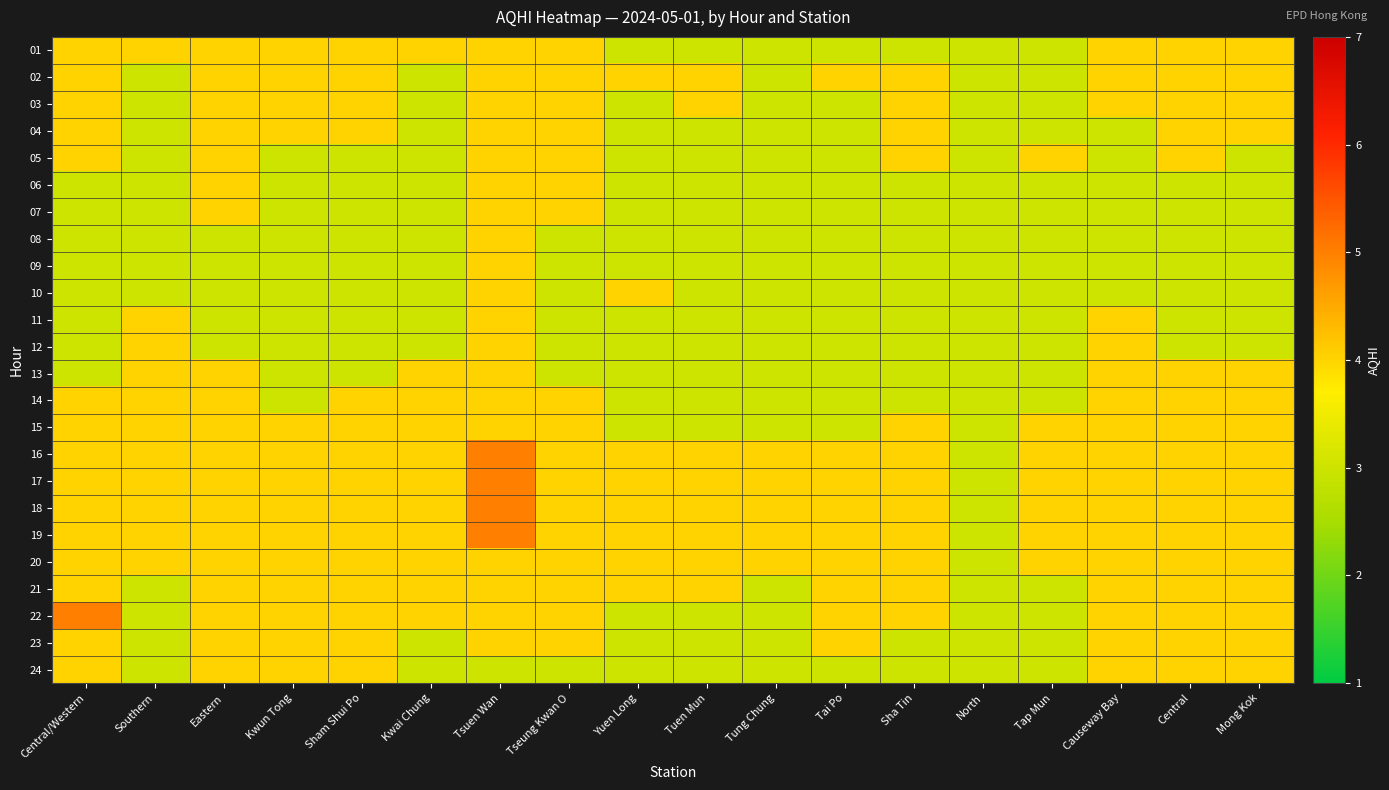

Reading left to right, what are all the values shown in this chart?

01: Central/Western=4	Southern=4	Eastern=4	Kwun Tong=4	Sham Shui Po=4	Kwai Chung=4	Tsuen Wan=4	Tseung Kwan O=4	Yuen Long=3	Tuen Mun=3	Tung Chung=3	Tai Po=3	Sha Tin=3	North=3	Tap Mun=3	Causeway Bay=4	Central=4	Mong Kok=4
02: Central/Western=4	Southern=3	Eastern=4	Kwun Tong=4	Sham Shui Po=4	Kwai Chung=3	Tsuen Wan=4	Tseung Kwan O=4	Yuen Long=4	Tuen Mun=4	Tung Chung=3	Tai Po=4	Sha Tin=4	North=3	Tap Mun=3	Causeway Bay=4	Central=4	Mong Kok=4
03: Central/Western=4	Southern=3	Eastern=4	Kwun Tong=4	Sham Shui Po=4	Kwai Chung=3	Tsuen Wan=4	Tseung Kwan O=4	Yuen Long=3	Tuen Mun=4	Tung Chung=3	Tai Po=3	Sha Tin=4	North=3	Tap Mun=3	Causeway Bay=4	Central=4	Mong Kok=4
04: Central/Western=4	Southern=3	Eastern=4	Kwun Tong=4	Sham Shui Po=4	Kwai Chung=3	Tsuen Wan=4	Tseung Kwan O=4	Yuen Long=3	Tuen Mun=3	Tung Chung=3	Tai Po=3	Sha Tin=4	North=3	Tap Mun=3	Causeway Bay=3	Central=4	Mong Kok=4
05: Central/Western=4	Southern=3	Eastern=4	Kwun Tong=3	Sham Shui Po=3	Kwai Chung=3	Tsuen Wan=4	Tseung Kwan O=4	Yuen Long=3	Tuen Mun=3	Tung Chung=3	Tai Po=3	Sha Tin=4	North=3	Tap Mun=4	Causeway Bay=3	Central=4	Mong Kok=3
06: Central/Western=3	Southern=3	Eastern=4	Kwun Tong=3	Sham Shui Po=3	Kwai Chung=3	Tsuen Wan=4	Tseung Kwan O=4	Yuen Long=3	Tuen Mun=3	Tung Chung=3	Tai Po=3	Sha Tin=3	North=3	Tap Mun=3	Causeway Bay=3	Central=3	Mong Kok=3
07: Central/Western=3	Southern=3	Eastern=4	Kwun Tong=3	Sham Shui Po=3	Kwai Chung=3	Tsuen Wan=4	Tseung Kwan O=4	Yuen Long=3	Tuen Mun=3	Tung Chung=3	Tai Po=3	Sha Tin=3	North=3	Tap Mun=3	Causeway Bay=3	Central=3	Mong Kok=3
08: Central/Western=3	Southern=3	Eastern=3	Kwun Tong=3	Sham Shui Po=3	Kwai Chung=3	Tsuen Wan=4	Tseung Kwan O=3	Yuen Long=3	Tuen Mun=3	Tung Chung=3	Tai Po=3	Sha Tin=3	North=3	Tap Mun=3	Causeway Bay=3	Central=3	Mong Kok=3
09: Central/Western=3	Southern=3	Eastern=3	Kwun Tong=3	Sham Shui Po=3	Kwai Chung=3	Tsuen Wan=4	Tseung Kwan O=3	Yuen Long=3	Tuen Mun=3	Tung Chung=3	Tai Po=3	Sha Tin=3	North=3	Tap Mun=3	Causeway Bay=3	Central=3	Mong Kok=3
10: Central/Western=3	Southern=3	Eastern=3	Kwun Tong=3	Sham Shui Po=3	Kwai Chung=3	Tsuen Wan=4	Tseung Kwan O=3	Yuen Long=4	Tuen Mun=3	Tung Chung=3	Tai Po=3	Sha Tin=3	North=3	Tap Mun=3	Causeway Bay=3	Central=3	Mong Kok=3
11: Central/Western=3	Southern=4	Eastern=3	Kwun Tong=3	Sham Shui Po=3	Kwai Chung=3	Tsuen Wan=4	Tseung Kwan O=3	Yuen Long=3	Tuen Mun=3	Tung Chung=3	Tai Po=3	Sha Tin=3	North=3	Tap Mun=3	Causeway Bay=4	Central=3	Mong Kok=3
12: Central/Western=3	Southern=4	Eastern=3	Kwun Tong=3	Sham Shui Po=3	Kwai Chung=3	Tsuen Wan=4	Tseung Kwan O=3	Yuen Long=3	Tuen Mun=3	Tung Chung=3	Tai Po=3	Sha Tin=3	North=3	Tap Mun=3	Causeway Bay=4	Central=3	Mong Kok=3
13: Central/Western=3	Southern=4	Eastern=4	Kwun Tong=3	Sham Shui Po=3	Kwai Chung=4	Tsuen Wan=4	Tseung Kwan O=3	Yuen Long=3	Tuen Mun=3	Tung Chung=3	Tai Po=3	Sha Tin=3	North=3	Tap Mun=3	Causeway Bay=4	Central=4	Mong Kok=4
14: Central/Western=4	Southern=4	Eastern=4	Kwun Tong=3	Sham Shui Po=4	Kwai Chung=4	Tsuen Wan=4	Tseung Kwan O=4	Yuen Long=3	Tuen Mun=3	Tung Chung=3	Tai Po=3	Sha Tin=3	North=3	Tap Mun=3	Causeway Bay=4	Central=4	Mong Kok=4
15: Central/Western=4	Southern=4	Eastern=4	Kwun Tong=4	Sham Shui Po=4	Kwai Chung=4	Tsuen Wan=4	Tseung Kwan O=4	Yuen Long=3	Tuen Mun=3	Tung Chung=3	Tai Po=3	Sha Tin=4	North=3	Tap Mun=4	Causeway Bay=4	Central=4	Mong Kok=4
16: Central/Western=4	Southern=4	Eastern=4	Kwun Tong=4	Sham Shui Po=4	Kwai Chung=4	Tsuen Wan=5	Tseung Kwan O=4	Yuen Long=4	Tuen Mun=4	Tung Chung=4	Tai Po=4	Sha Tin=4	North=3	Tap Mun=4	Causeway Bay=4	Central=4	Mong Kok=4
17: Central/Western=4	Southern=4	Eastern=4	Kwun Tong=4	Sham Shui Po=4	Kwai Chung=4	Tsuen Wan=5	Tseung Kwan O=4	Yuen Long=4	Tuen Mun=4	Tung Chung=4	Tai Po=4	Sha Tin=4	North=3	Tap Mun=4	Causeway Bay=4	Central=4	Mong Kok=4
18: Central/Western=4	Southern=4	Eastern=4	Kwun Tong=4	Sham Shui Po=4	Kwai Chung=4	Tsuen Wan=5	Tseung Kwan O=4	Yuen Long=4	Tuen Mun=4	Tung Chung=4	Tai Po=4	Sha Tin=4	North=3	Tap Mun=4	Causeway Bay=4	Central=4	Mong Kok=4
19: Central/Western=4	Southern=4	Eastern=4	Kwun Tong=4	Sham Shui Po=4	Kwai Chung=4	Tsuen Wan=5	Tseung Kwan O=4	Yuen Long=4	Tuen Mun=4	Tung Chung=4	Tai Po=4	Sha Tin=4	North=3	Tap Mun=4	Causeway Bay=4	Central=4	Mong Kok=4
20: Central/Western=4	Southern=4	Eastern=4	Kwun Tong=4	Sham Shui Po=4	Kwai Chung=4	Tsuen Wan=4	Tseung Kwan O=4	Yuen Long=4	Tuen Mun=4	Tung Chung=4	Tai Po=4	Sha Tin=4	North=3	Tap Mun=4	Causeway Bay=4	Central=4	Mong Kok=4
21: Central/Western=4	Southern=3	Eastern=4	Kwun Tong=4	Sham Shui Po=4	Kwai Chung=4	Tsuen Wan=4	Tseung Kwan O=4	Yuen Long=4	Tuen Mun=4	Tung Chung=3	Tai Po=4	Sha Tin=4	North=3	Tap Mun=3	Causeway Bay=4	Central=4	Mong Kok=4
22: Central/Western=5	Southern=3	Eastern=4	Kwun Tong=4	Sham Shui Po=4	Kwai Chung=4	Tsuen Wan=4	Tseung Kwan O=4	Yuen Long=3	Tuen Mun=3	Tung Chung=3	Tai Po=4	Sha Tin=4	North=3	Tap Mun=3	Causeway Bay=4	Central=4	Mong Kok=4
23: Central/Western=4	Southern=3	Eastern=4	Kwun Tong=4	Sham Shui Po=4	Kwai Chung=3	Tsuen Wan=4	Tseung Kwan O=4	Yuen Long=3	Tuen Mun=3	Tung Chung=3	Tai Po=4	Sha Tin=3	North=3	Tap Mun=3	Causeway Bay=4	Central=4	Mong Kok=4
24: Central/Western=4	Southern=3	Eastern=4	Kwun Tong=4	Sham Shui Po=4	Kwai Chung=3	Tsuen Wan=3	Tseung Kwan O=3	Yuen Long=3	Tuen Mun=3	Tung Chung=3	Tai Po=3	Sha Tin=3	North=3	Tap Mun=3	Causeway Bay=4	Central=4	Mong Kok=4